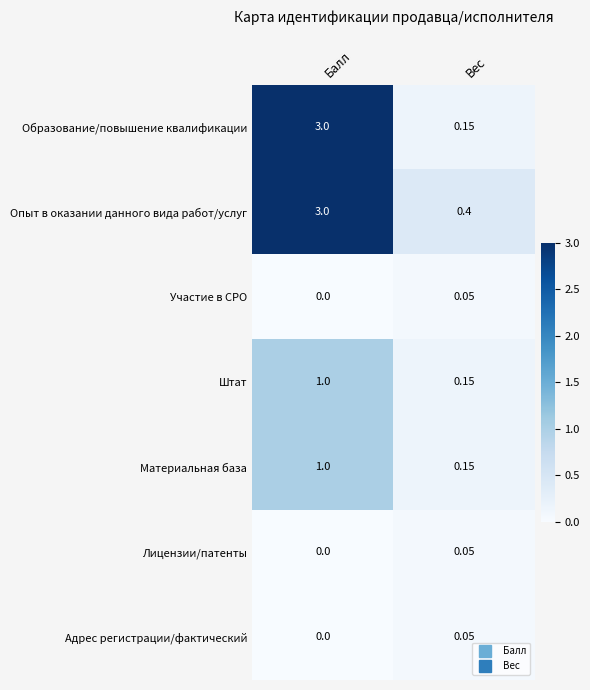

What is the total value across all series at Вес?

1.0